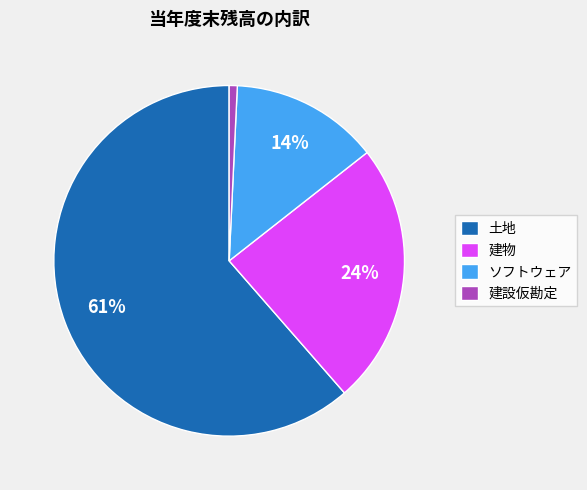

Does any single category account for the majority?

Yes